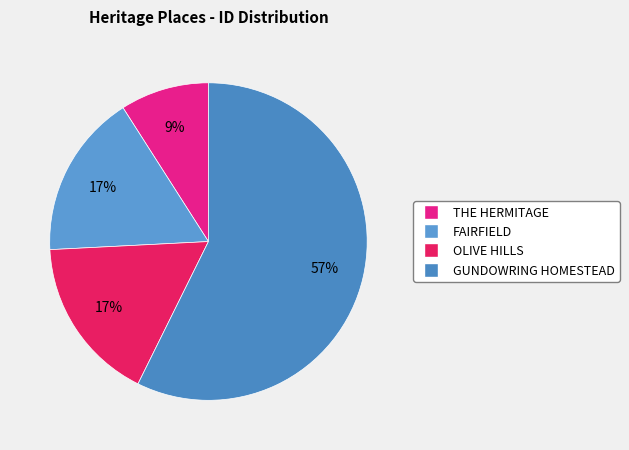

To the nearest percent, what is the average slice percentage?

25%